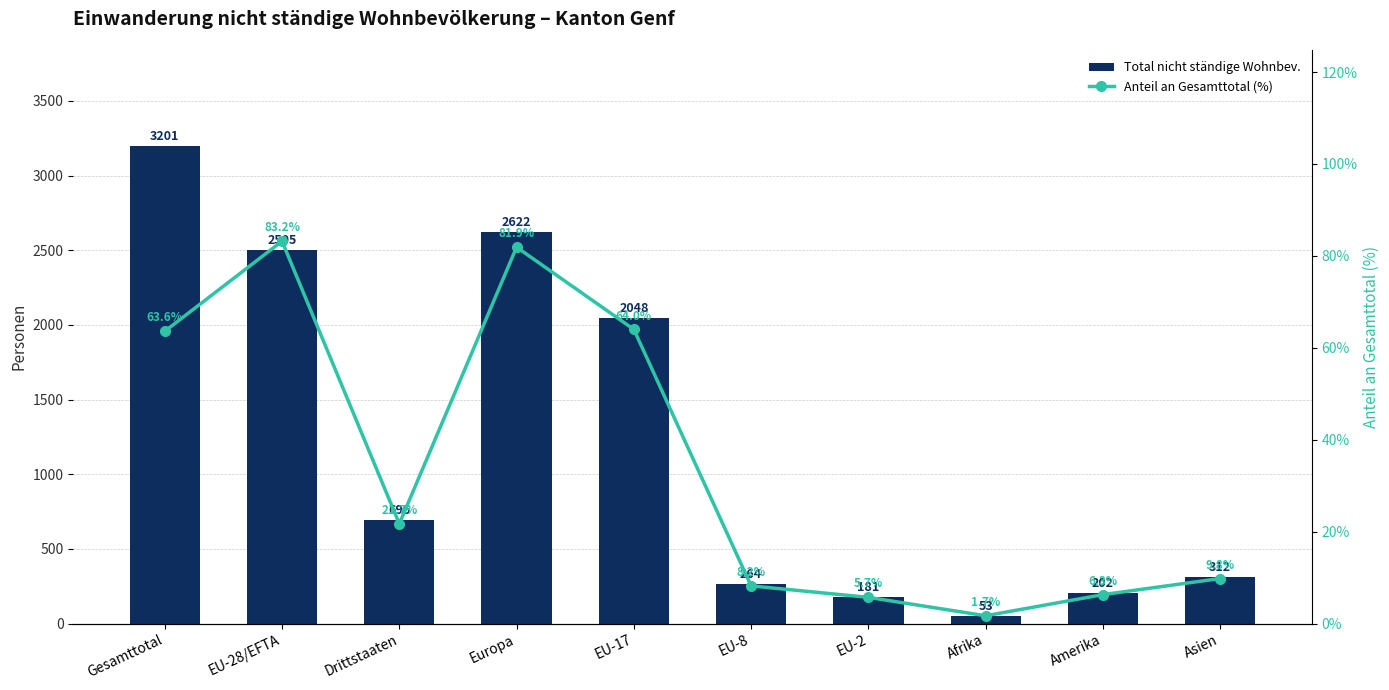

Does the chart contain any negative values?

No